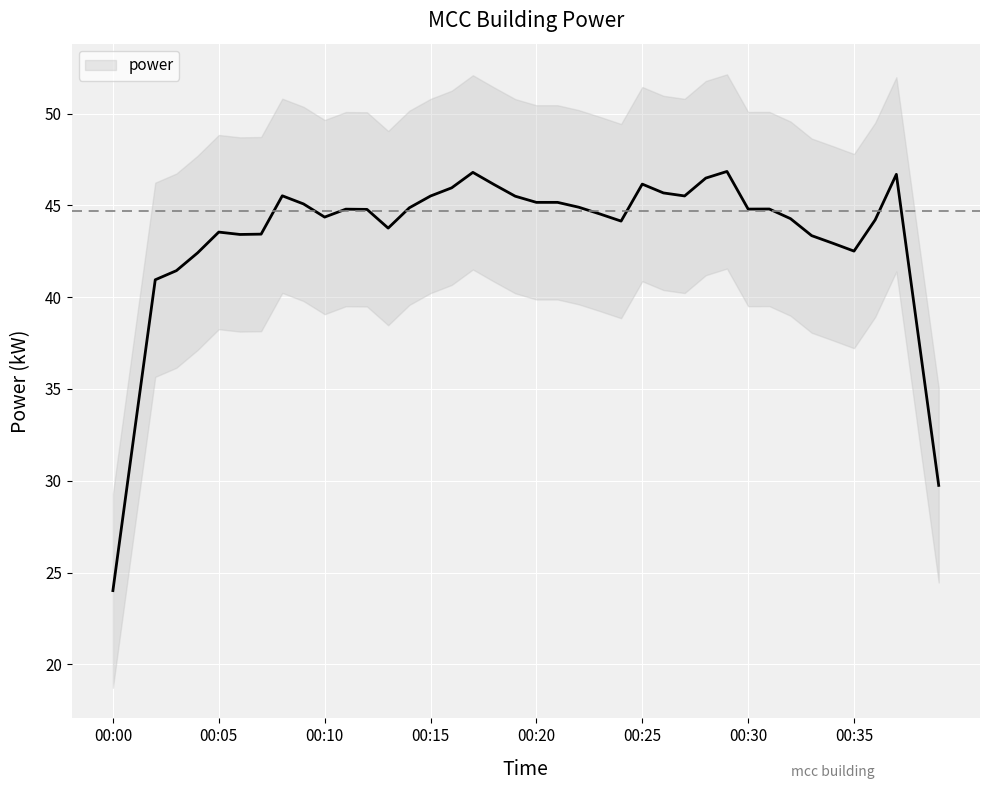

Is it true that the value at 00:14 is 75.7?

False